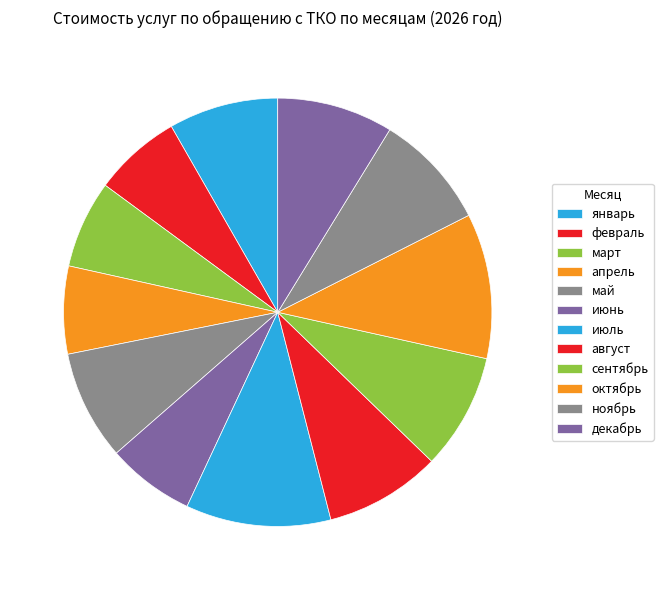

Between февраль and январь, which is larger?

январь